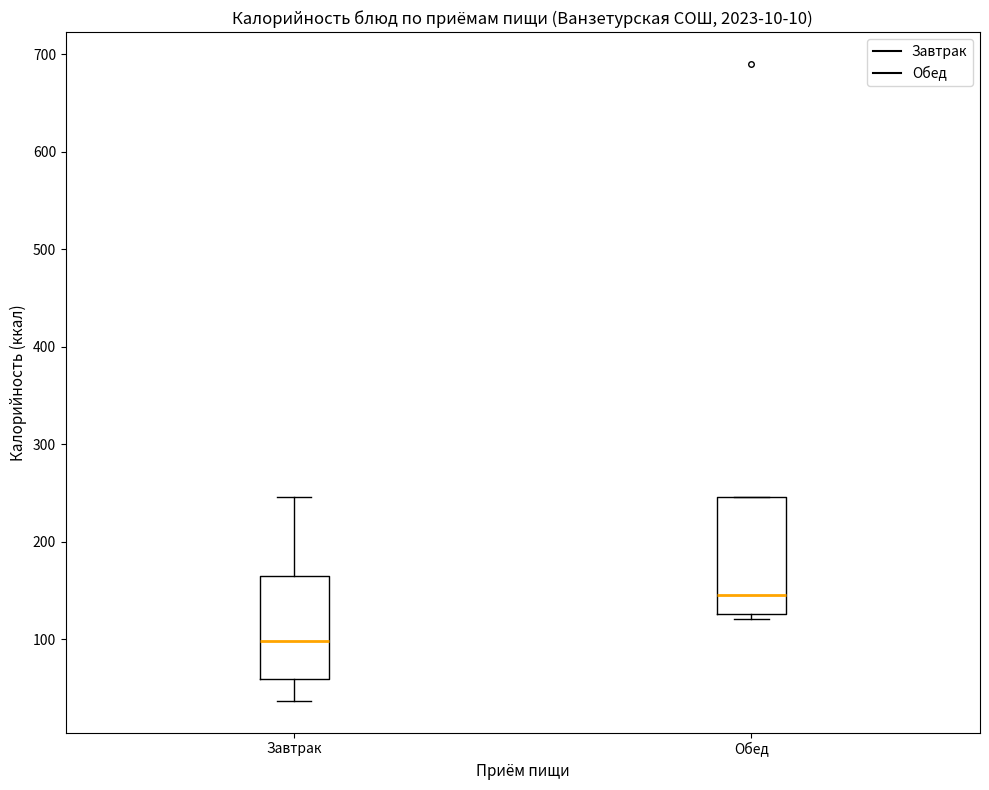

Where is the lower edge of the box for Завтрак on the y-axis? The values are not printed on the chart, so give them approximately, as read against the axis.

60